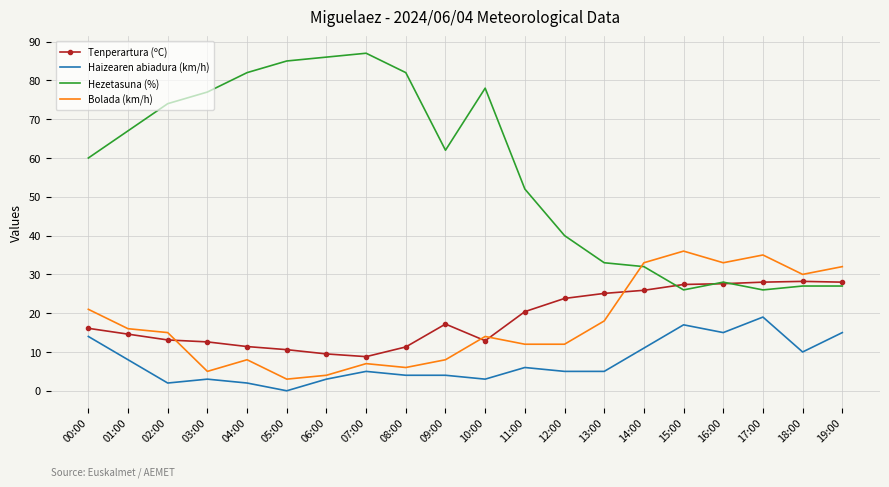

Is the value of Bolada (km/h) at 19:00 greater than the value of Haizearen abiadura (km/h) at 08:00?

Yes